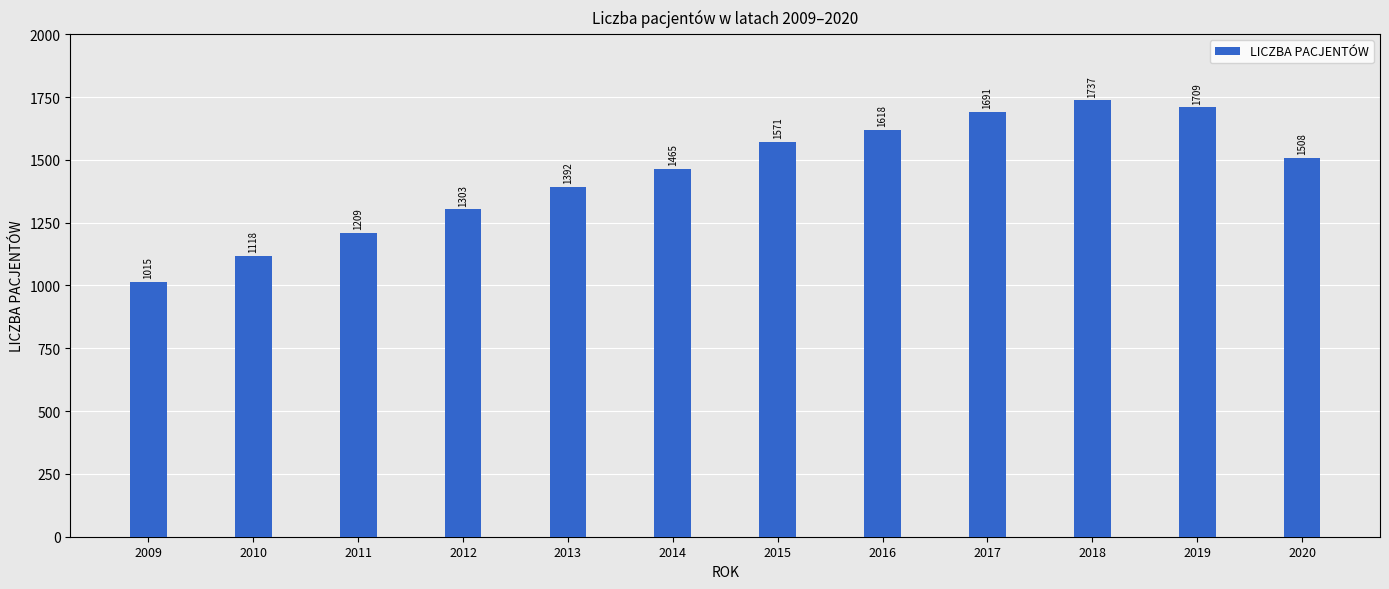

What is the minimum value shown in the chart?

1015